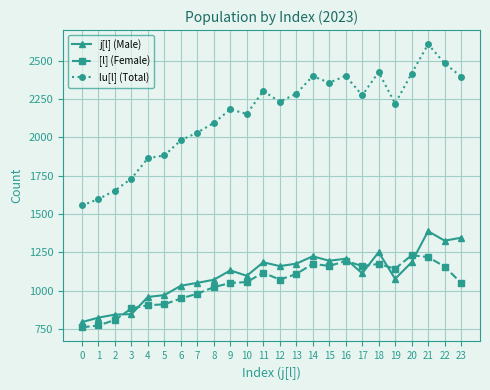

What is the greatest value displayed?

2607